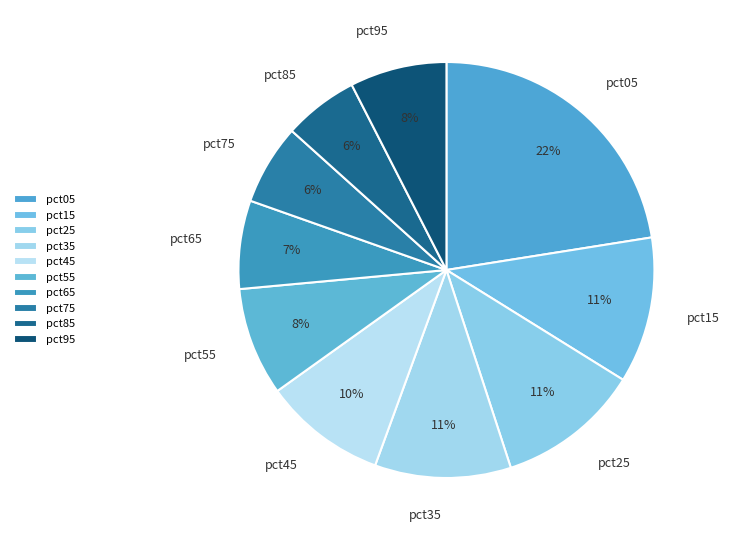

Do pct95 and pct85 together represent more than half of the pie?

No